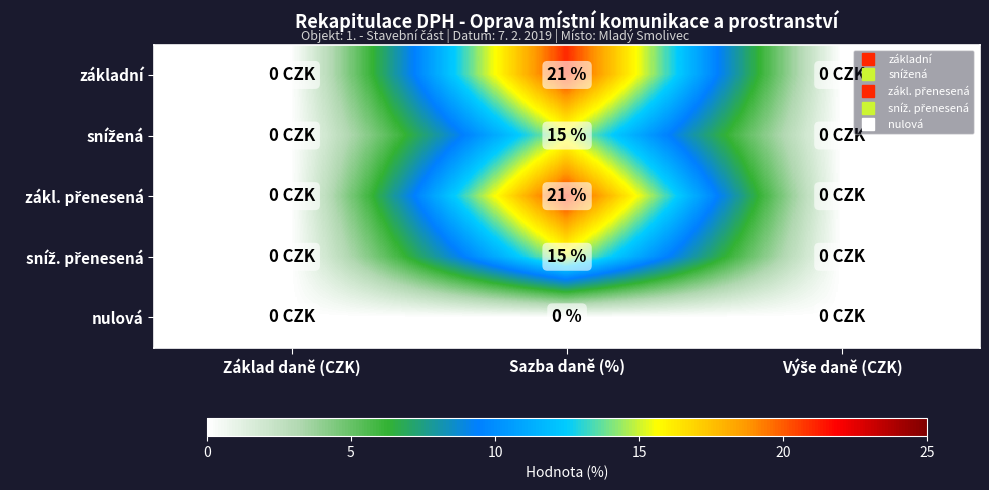

Is the value of snížená at Sazba daně (%) greater than the value of zákl. přenesená at Sazba daně (%)?

No